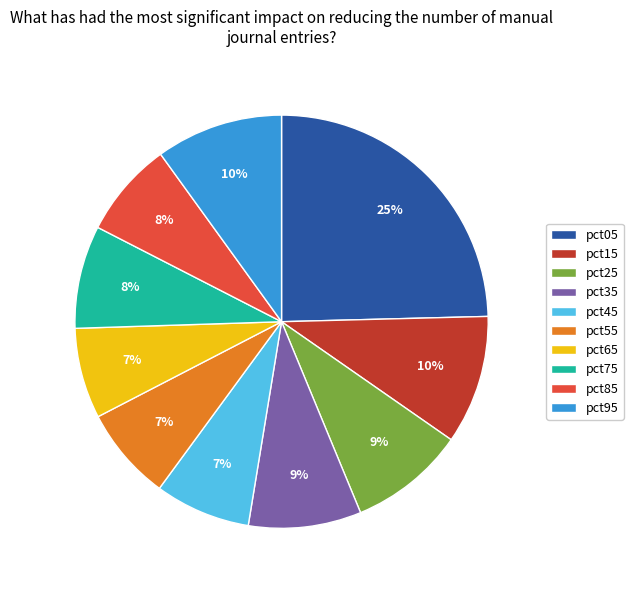

Do pct75 and pct95 together represent more than half of the pie?

No